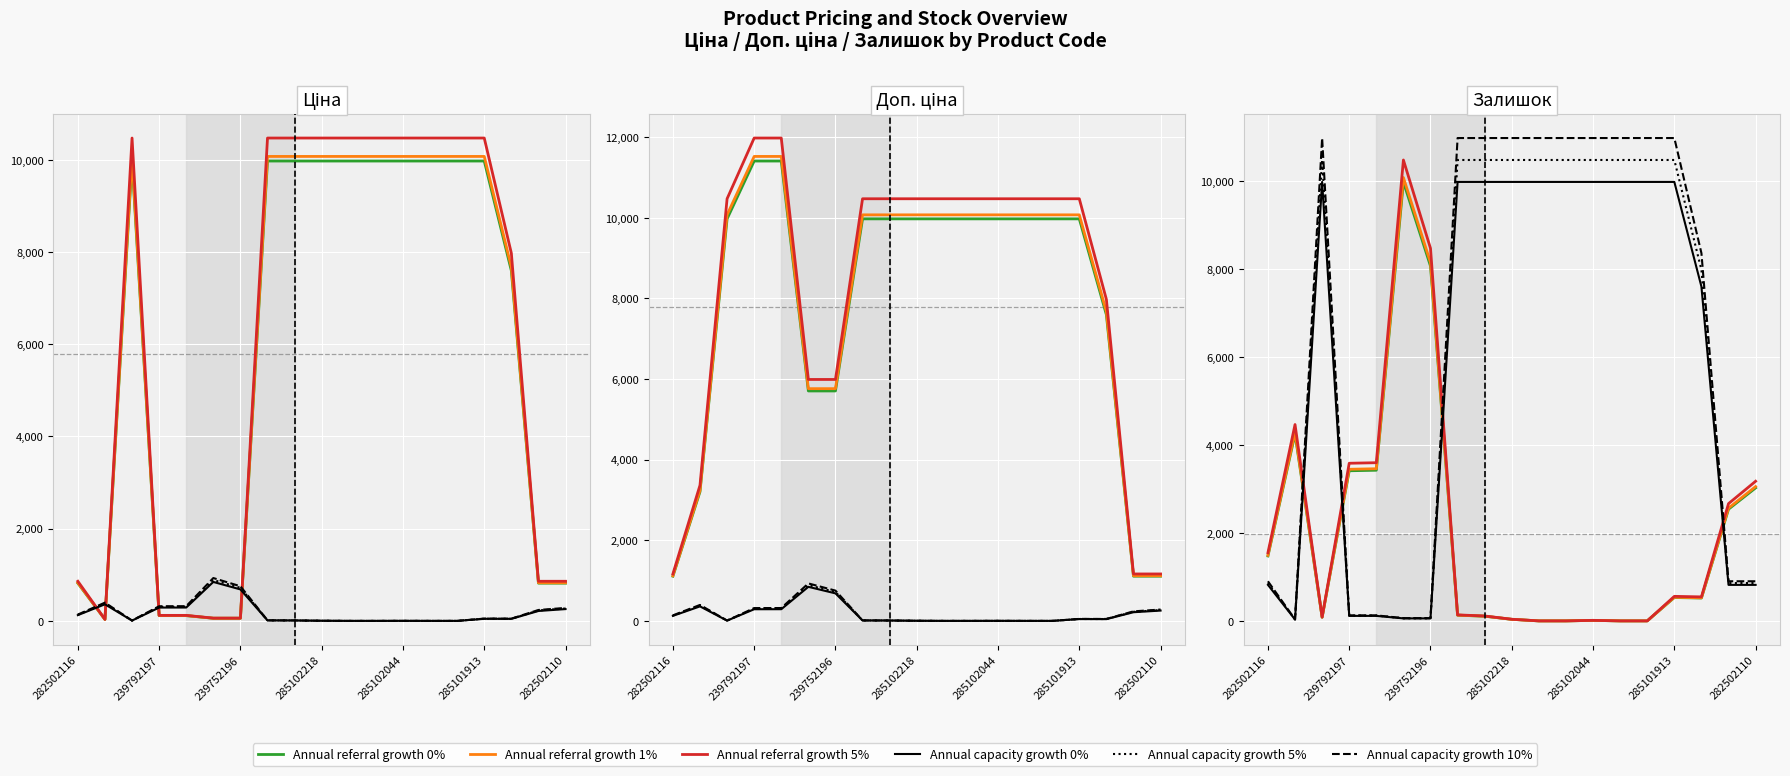

How many values in Annual referral growth 5% are above zero?

15